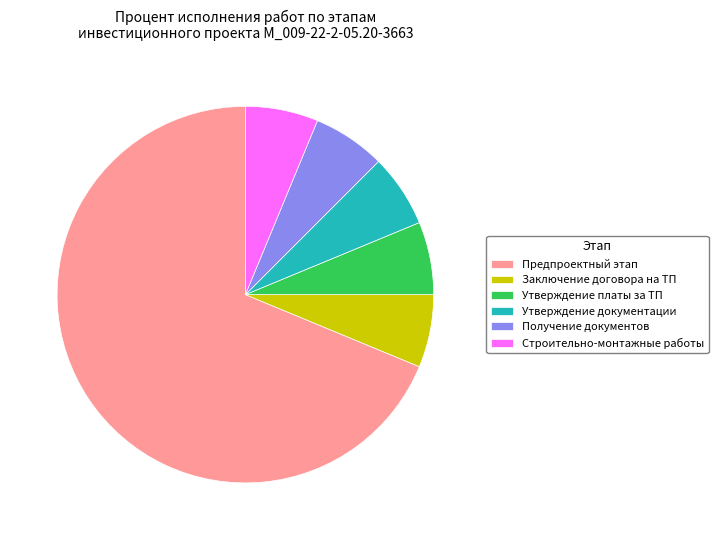

Is there a majority slice in this chart?

Yes